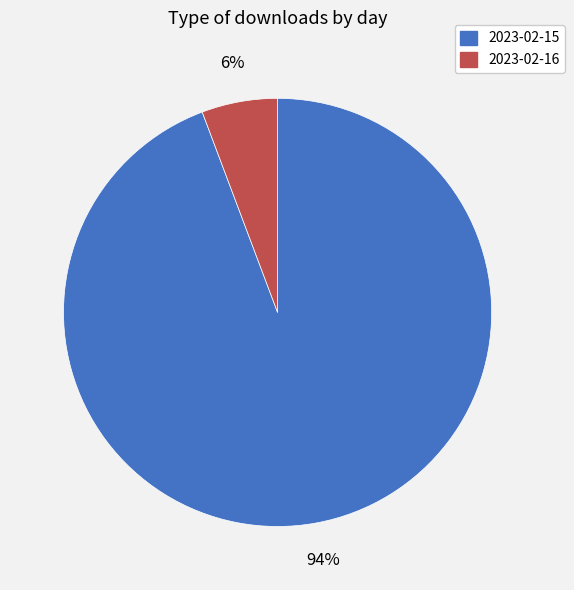

Is the sum of 2023-02-15 and 2023-02-16 greater than half?

Yes